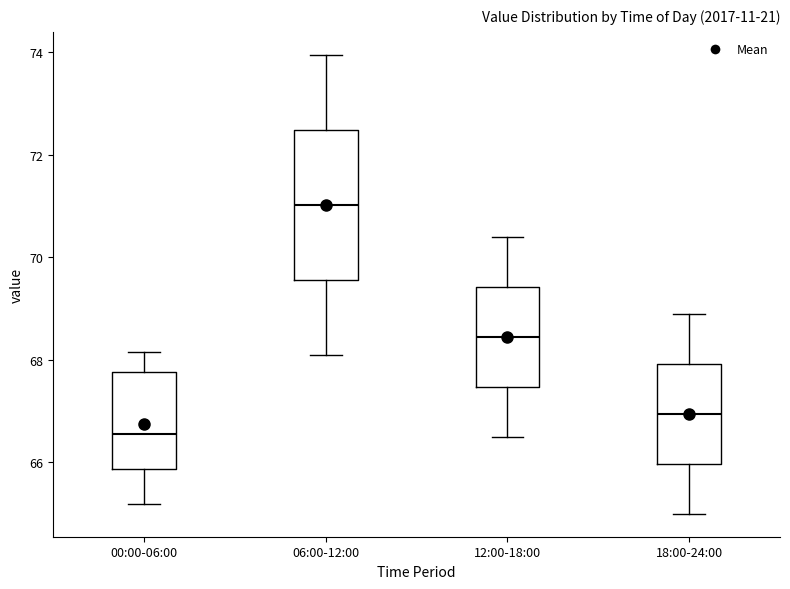

Comparing the boxes themselves (not the whiskers), which one is the tallest?

06:00-12:00